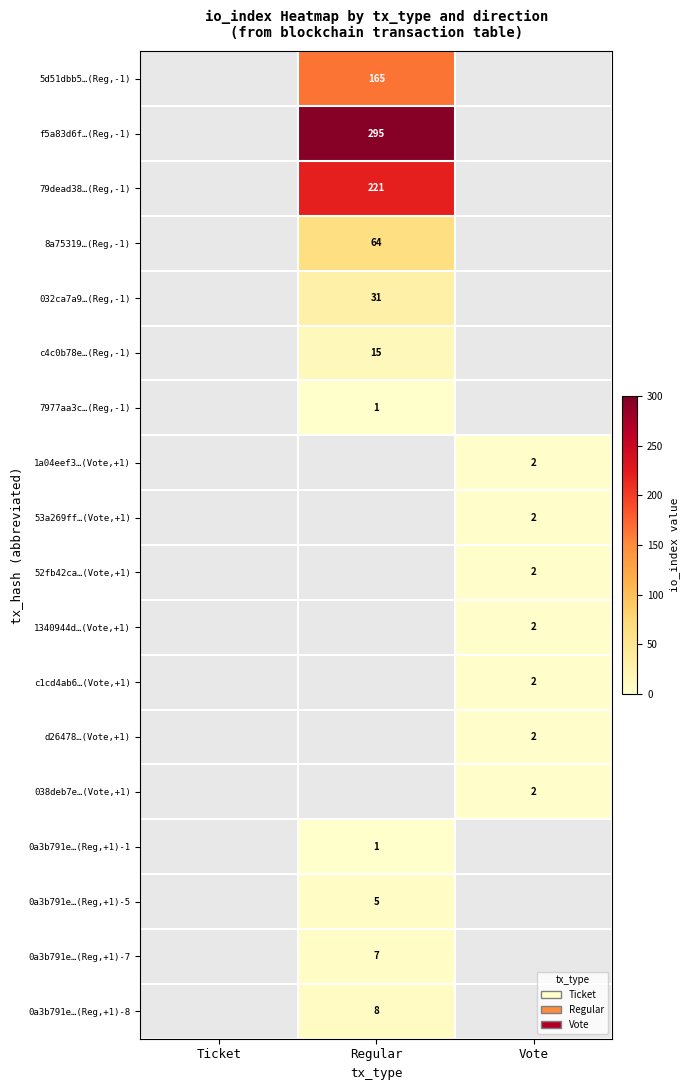

The value of d26478…(Vote,+1) at Vote is 1. True or false?

False